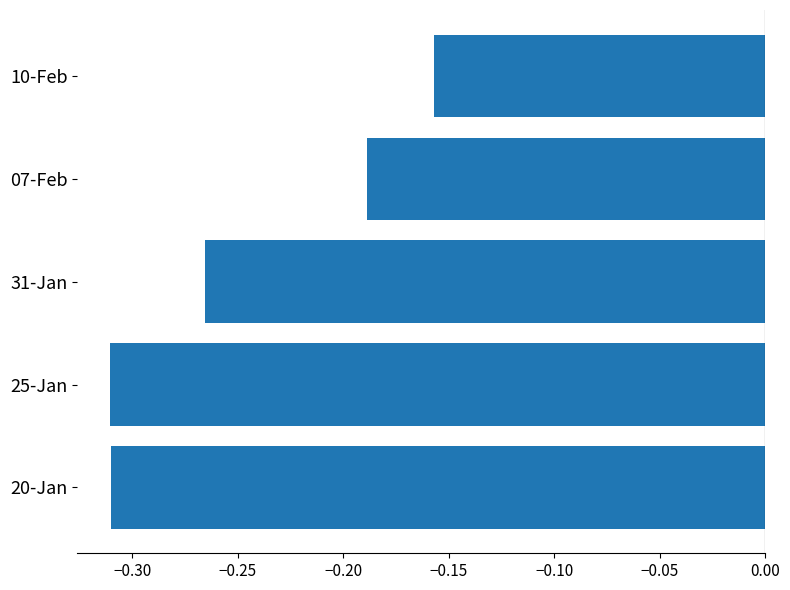

What is the change in value from 31-Jan to 07-Feb?

+0.1